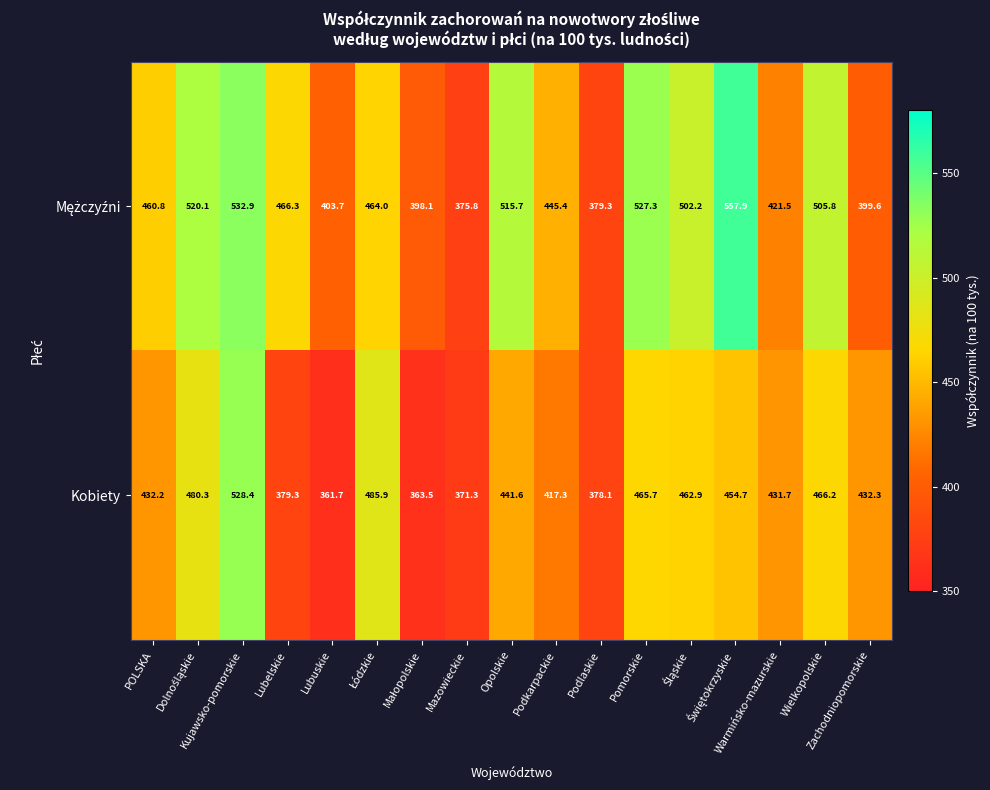

What is the smallest value displayed?

361.7